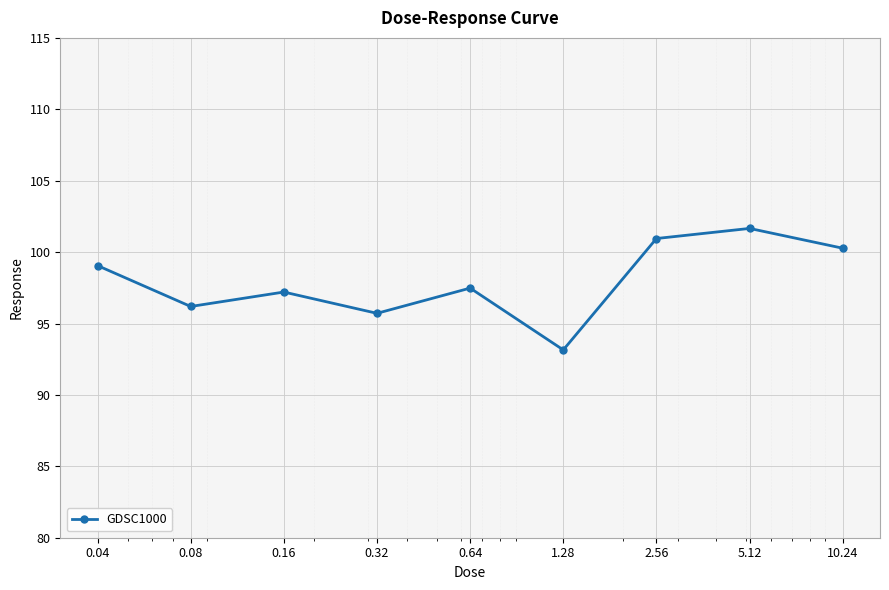

What is the value of the 2nd point from the left?

96.2